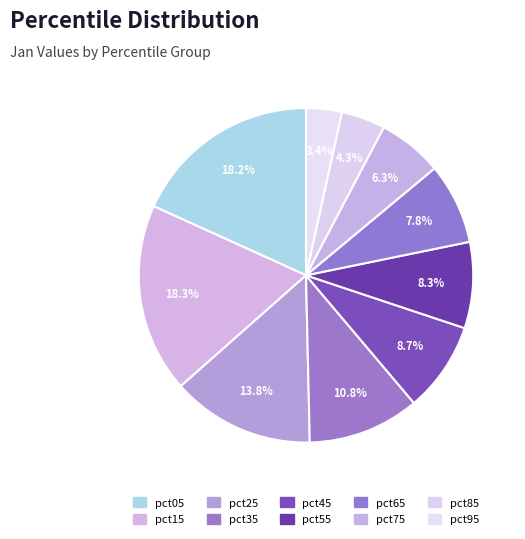

Between pct75 and pct65, which is larger?

pct65